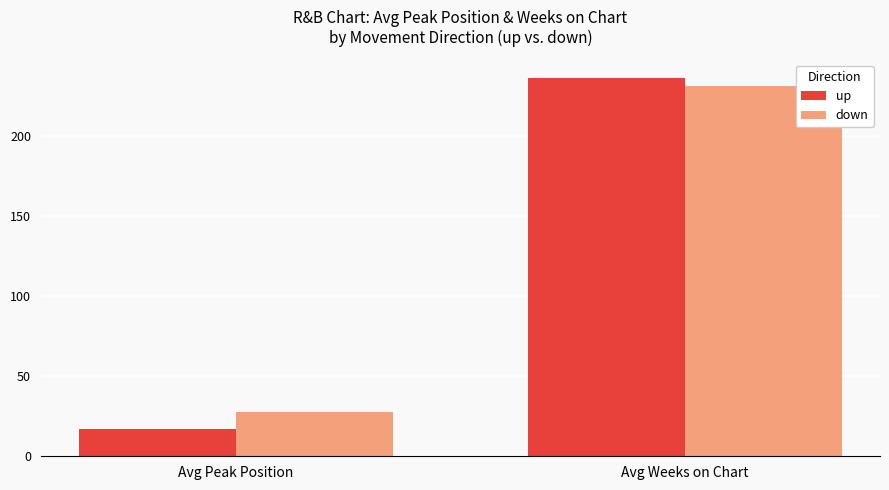

Reading right to left, what are all the values shown in this chart?

up: 236.0	16.9
down: 231.2	27.6